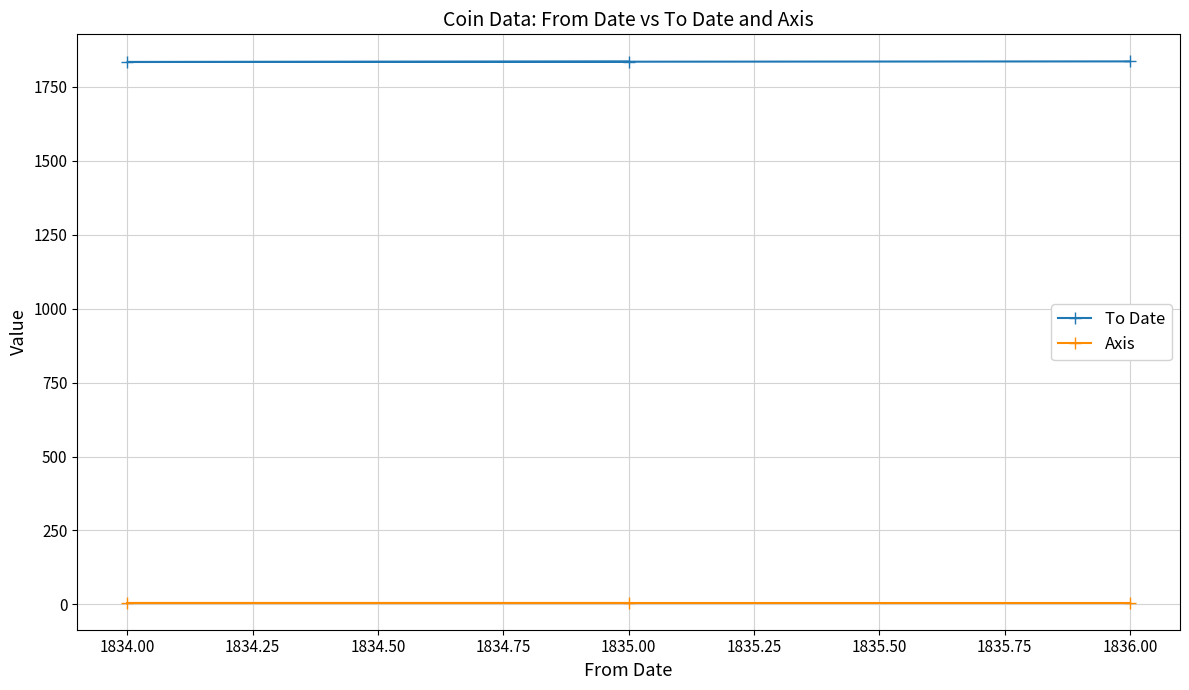

What is the value of the Axis point at the 2nd from the left?

6